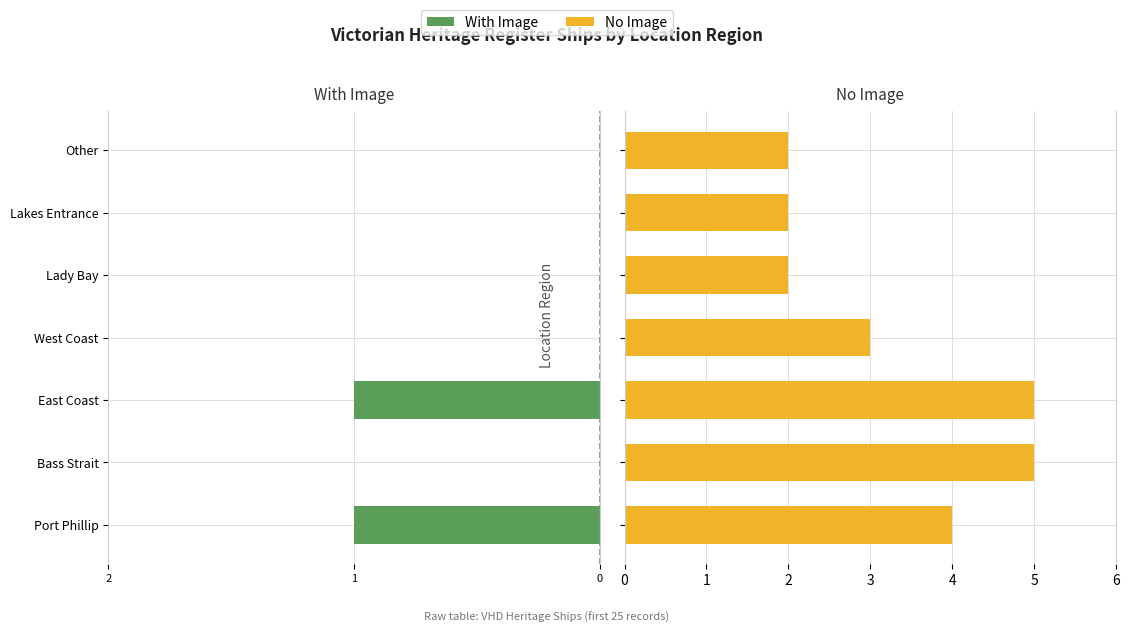

How many bars are there in each group?

2